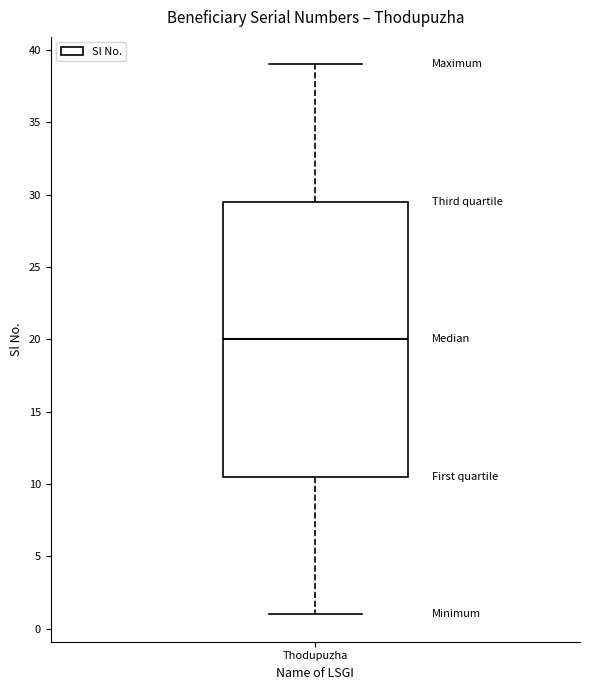

Transcribe this box plot: give where the median line is, the range the box spans, and where the two whiskers end, as read against the y-axis. The values are not printed on the chart, so give them approximately, as read against the axis.

median 20.0, box 10.5 to 29.5, whiskers 1.0 to 39.0